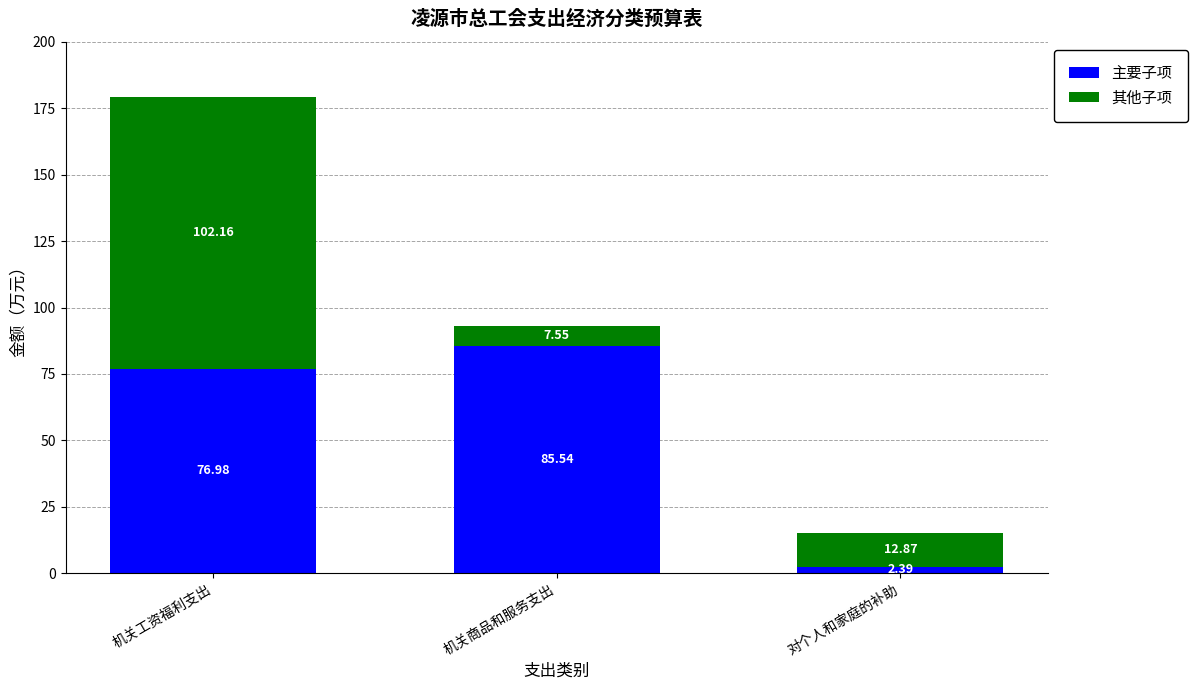

What is the sum of all 主要子项 values?

164.9